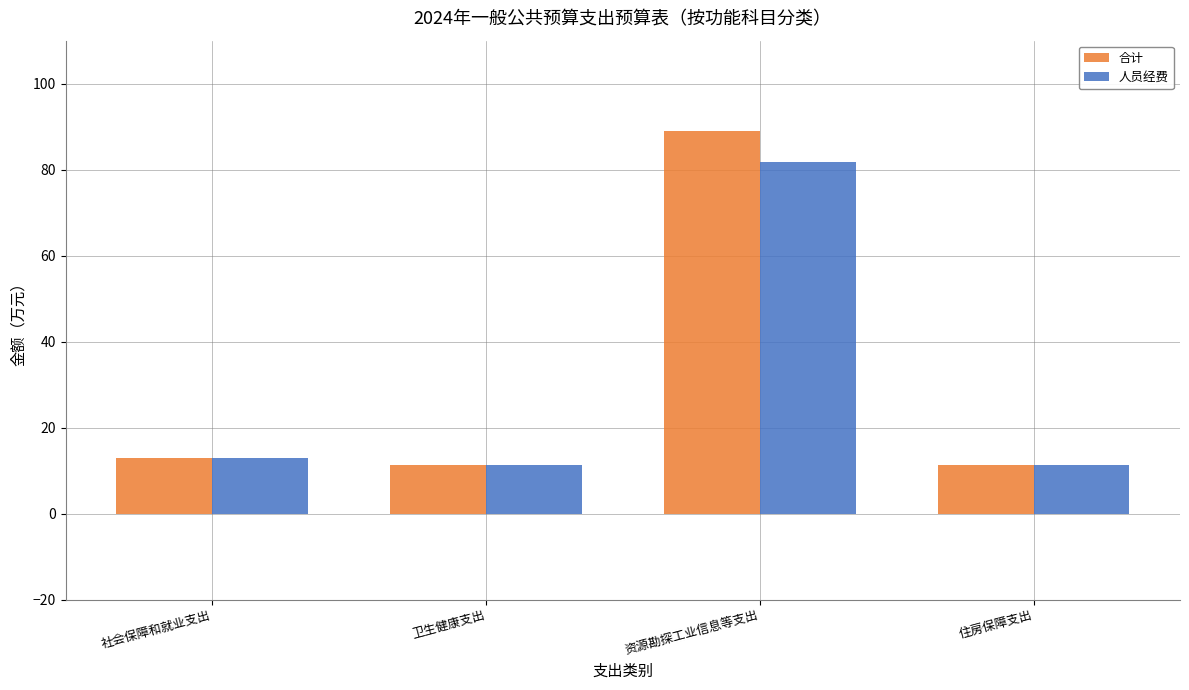

Which category has the highest value in the 合计 series?

资源勘探工业信息等支出